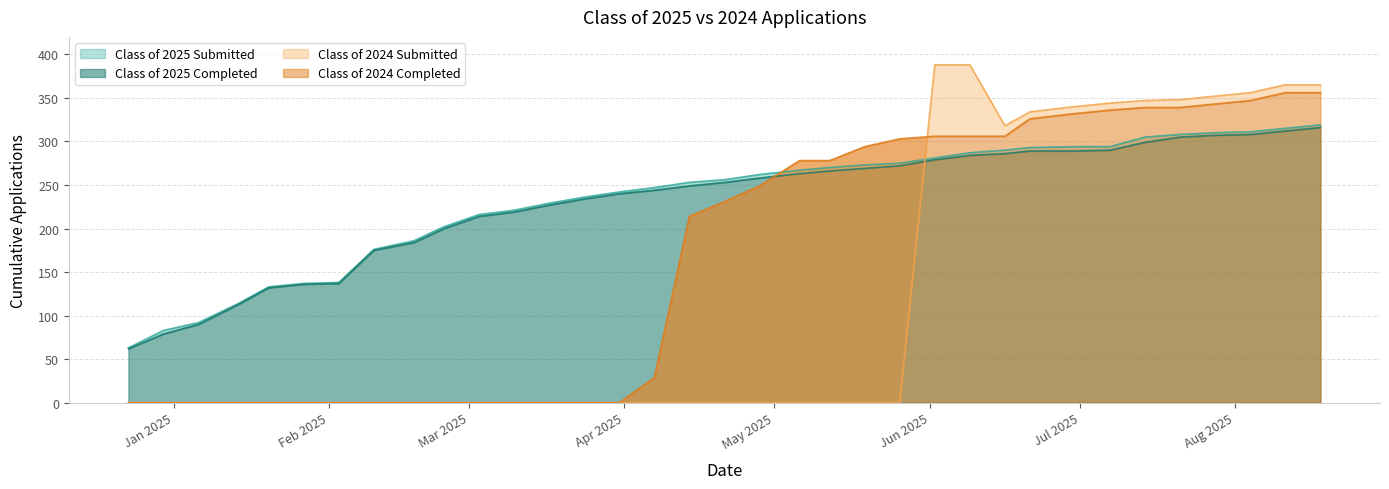

At which category is the sum across all series the highest?

08/18/2025